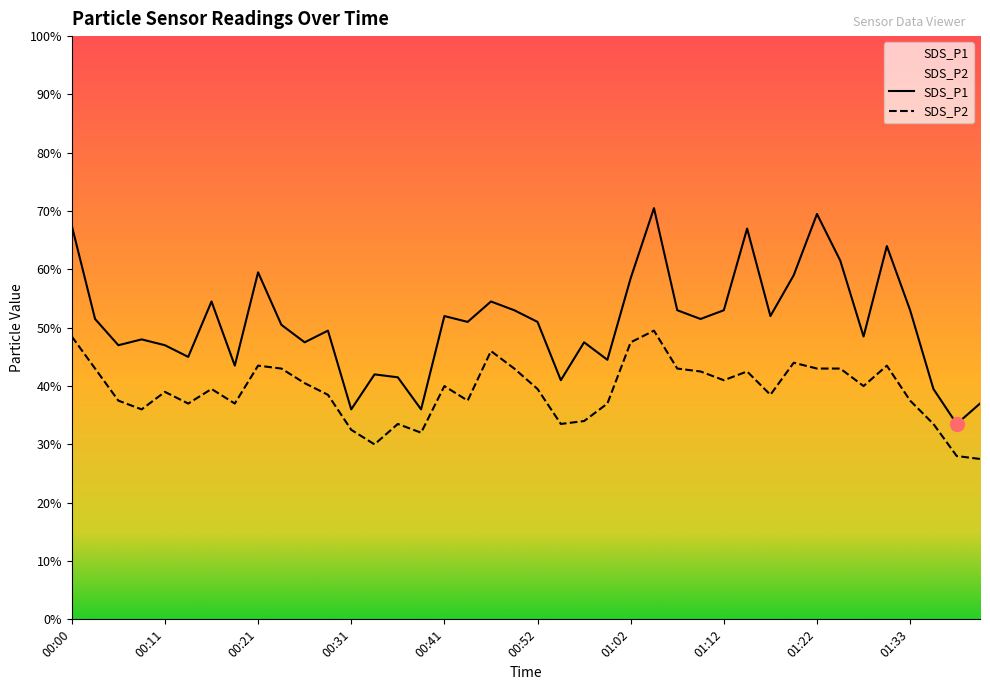

What are all the series names shown in the legend?

SDS_P1, SDS_P2